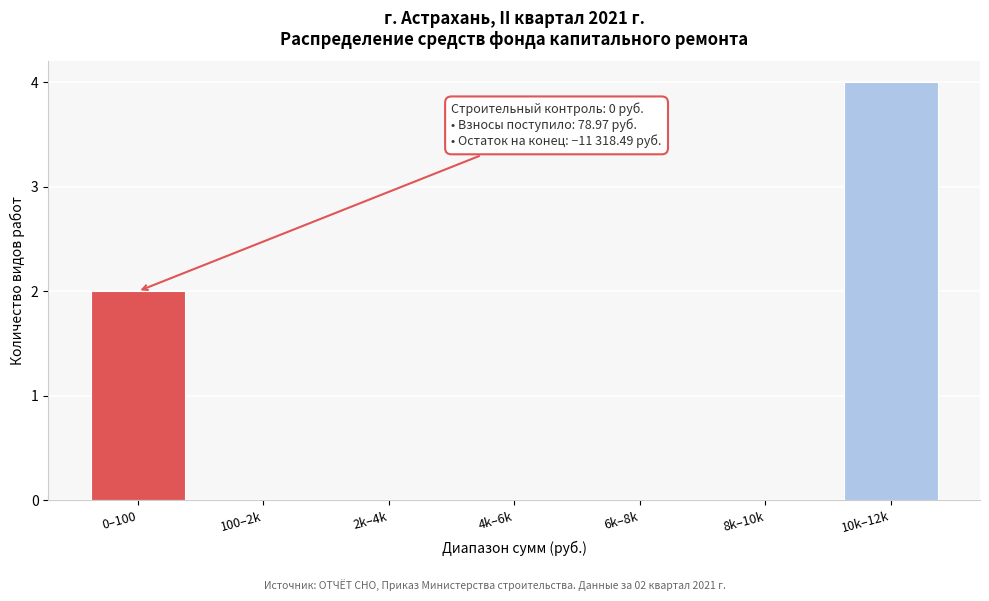

Reading left to right, list all the values displayed in this chart.

0–100=2	100–2k=0	2k–4k=0	4k–6k=0	6k–8k=0	8k–10k=0	10k–12k=4